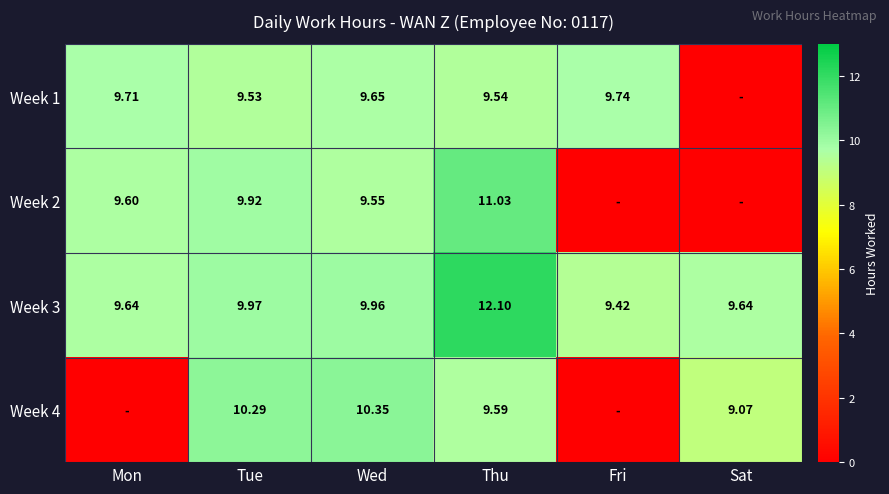

The Week 2 series shows 17.2 at Thu. True or false?

False